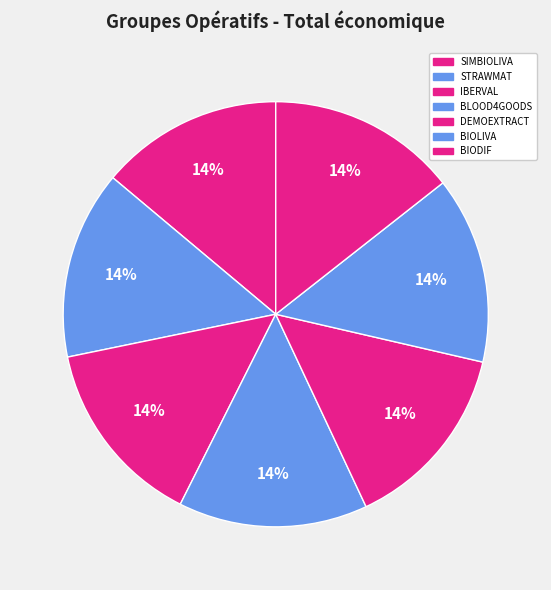

How many segments does this pie chart have?

7